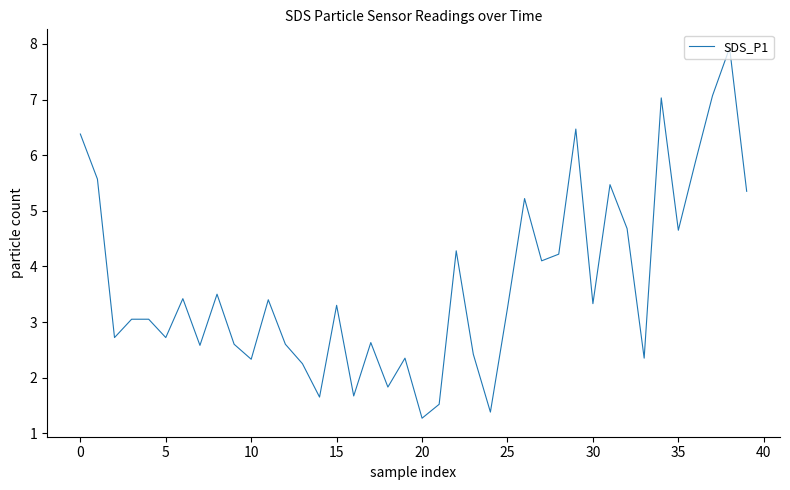

What is the minimum value shown in the chart?

1.3